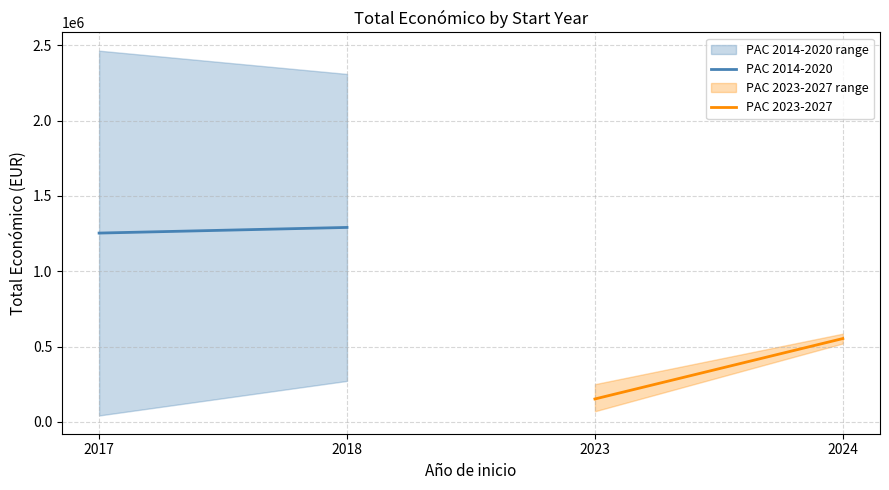

At how many categories does at least one series exceed 725076?

2